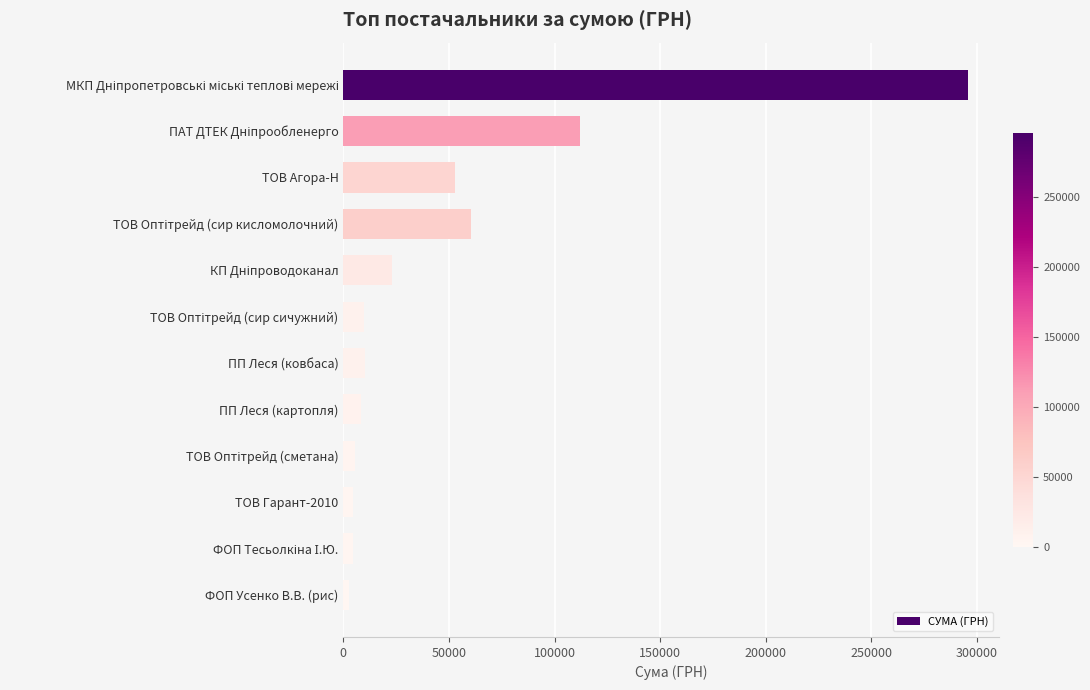

What is the difference between the maximum and second lowest values?

291178.6